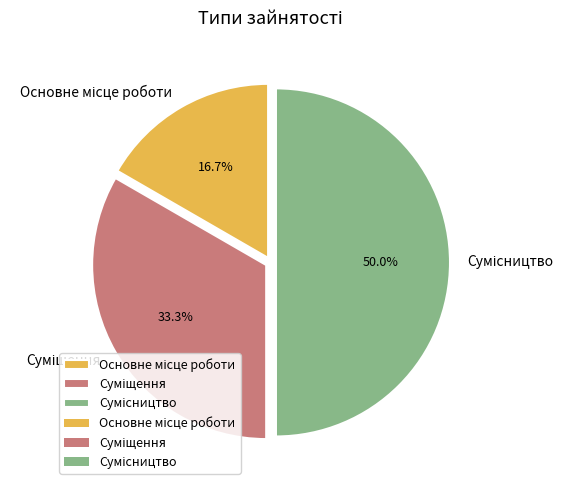

Combined, what portion of the pie is Сумісництво and Основне місце роботи?

66.7%